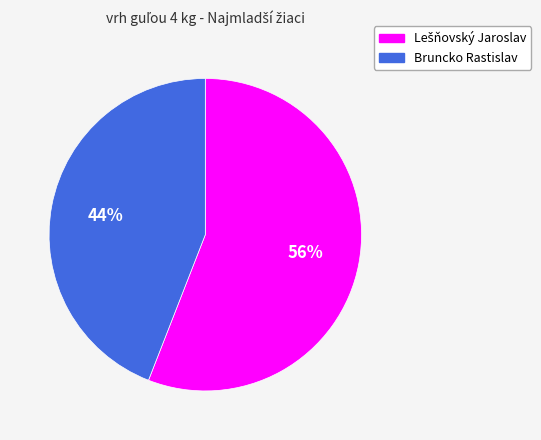

The Bruncko Rastislav slice represents 44% of the pie. True or false?

True